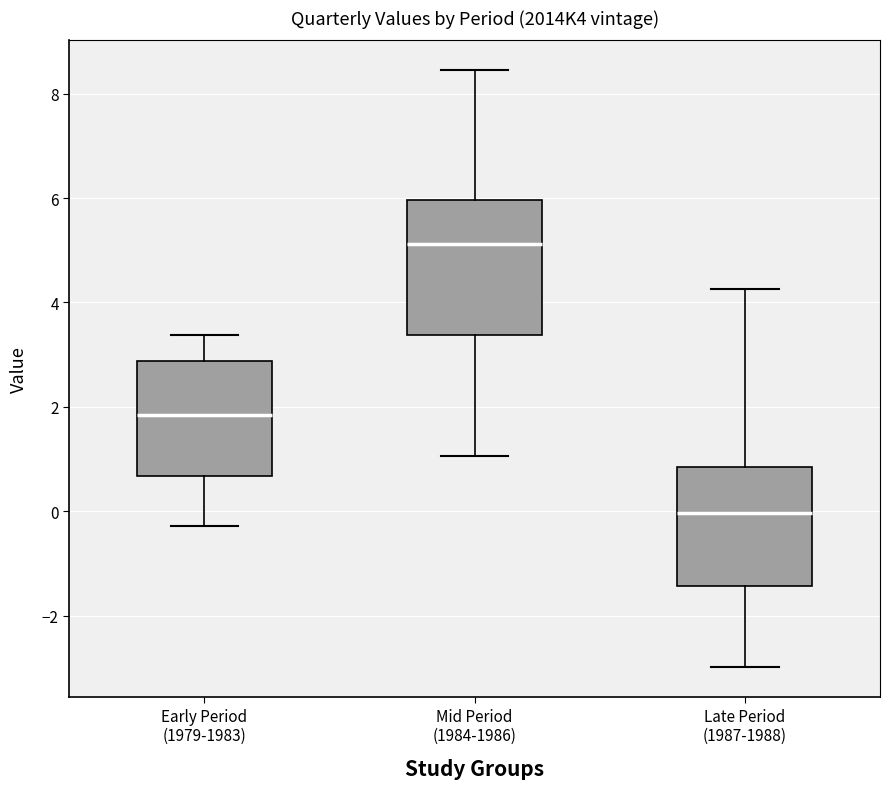

Reading left to right, read every box against the y-axis: the position of its median line, the range the box covers, and the ends of its whiskers. The values are not printed on the chart, so give them approximately, as read against the axis.

Early Period (1979-1983): median 1.8, box 0.6 to 2.8, whiskers -0.2 to 3.4
Mid Period (1984-1986): median 5.2, box 3.4 to 6.0, whiskers 1.0 to 8.4
Late Period (1987-1988): median 0.0, box -1.4 to 0.8, whiskers -3.0 to 4.2